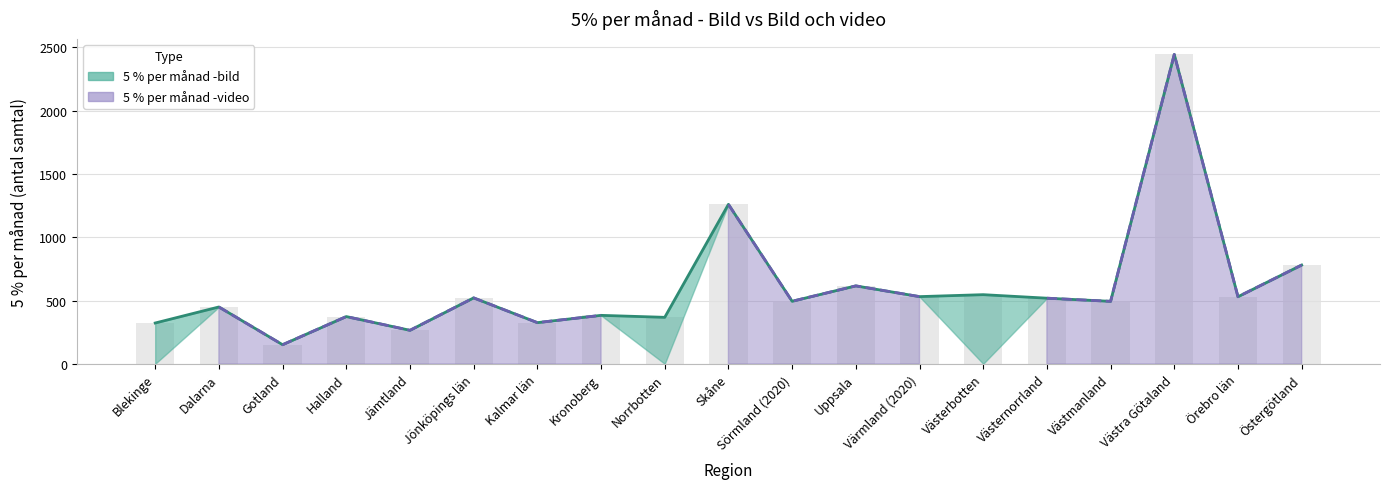

Where does the data first go above 494?

Jönköpings län